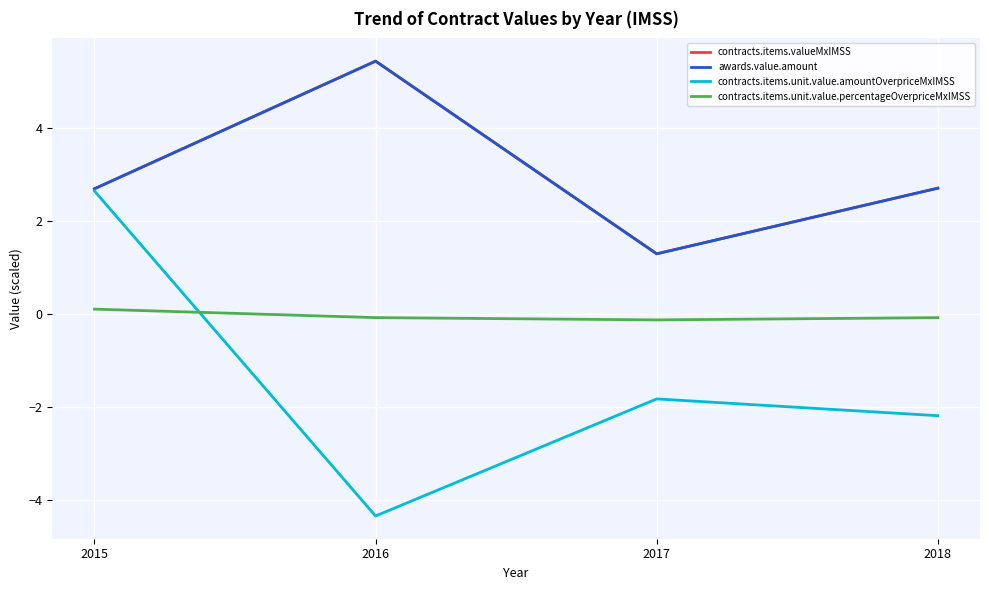

Does the chart display data point markers on the line(s)?

No